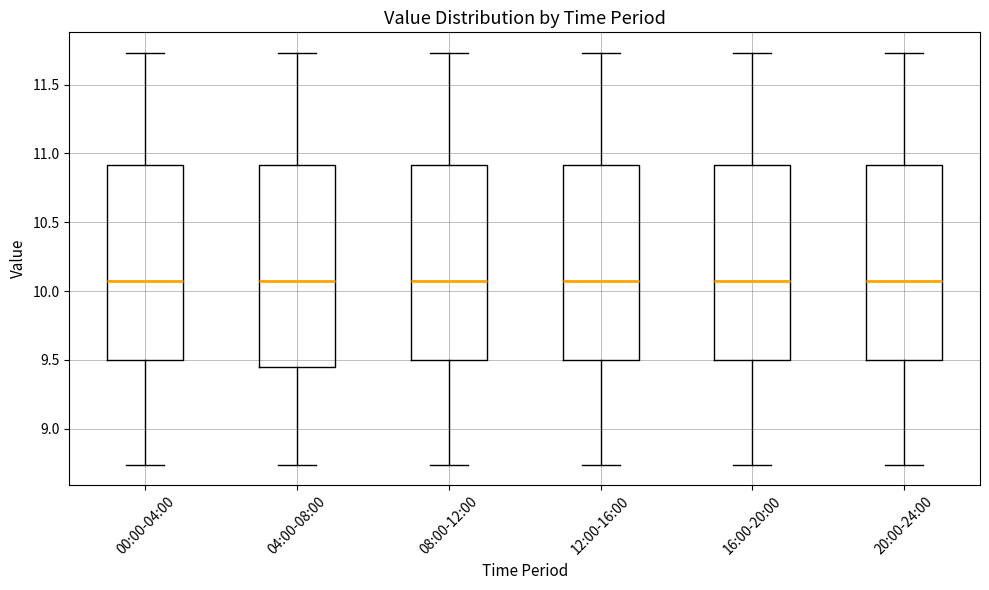

Where does the median line of the box for 04:00-08:00 sit on the y-axis? The values are not printed on the chart, so give them approximately, as read against the axis.

10.10